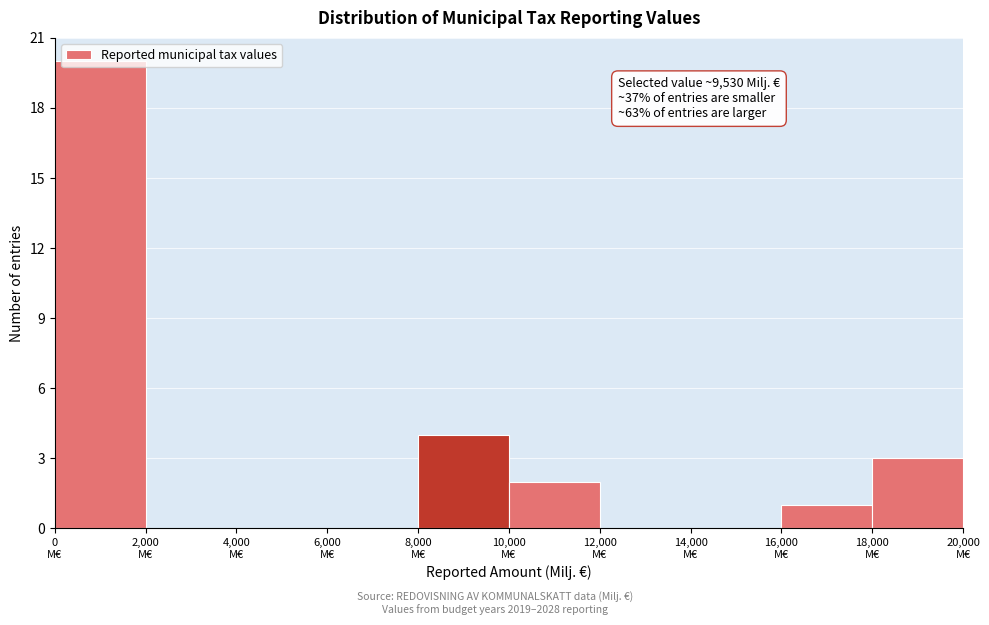

Over which range of the x-axis is the bar tallest?

0 to 2000